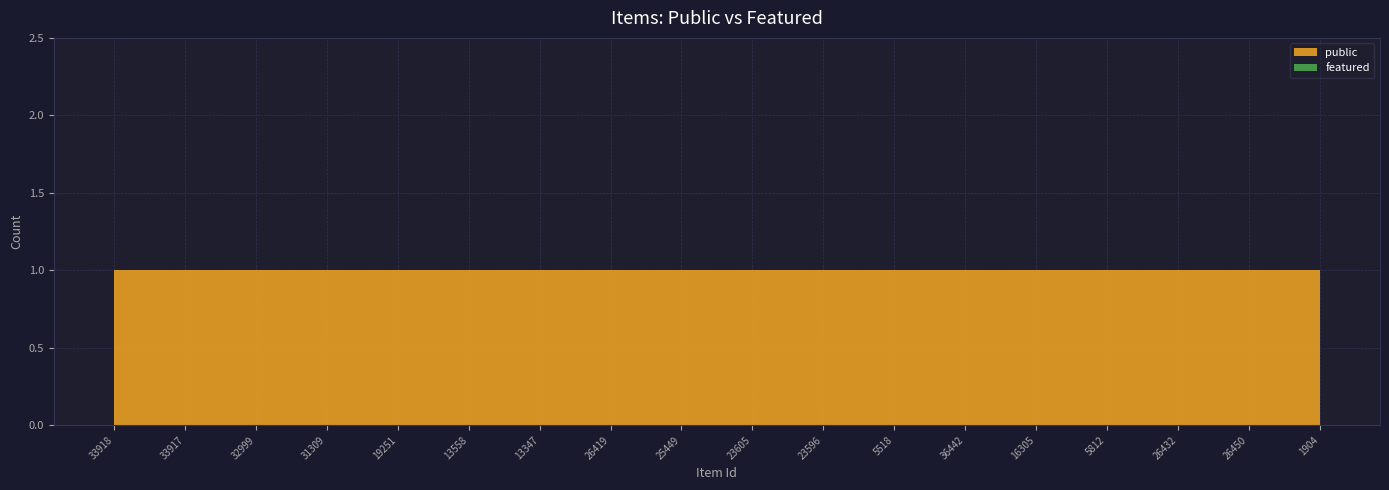

Reading left to right, what are all the values shown in this chart?

public: 1	1	1	1	1	1	1	1	1	1	1	1	1	1	1	1	1	1
featured: 0	0	0	0	0	0	0	0	0	0	0	0	0	0	0	0	0	0